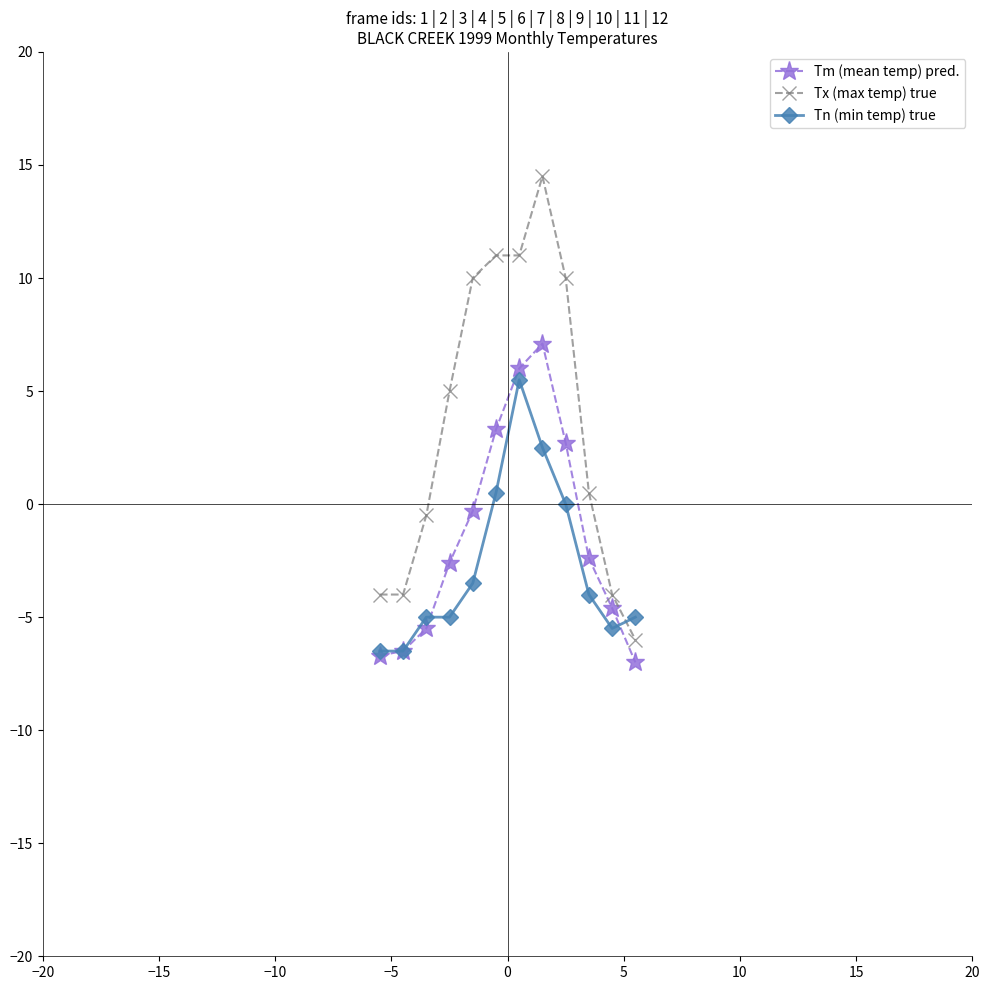

What is the value of the Tn (min temp) true point at the 3rd from the left?

-5.0